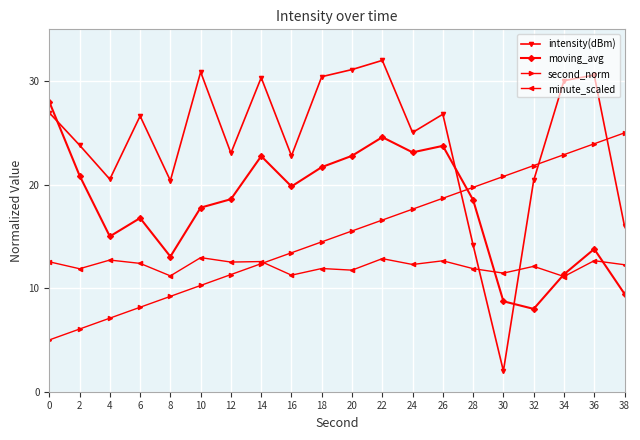

At which label is moving_avg closest to 18?

10